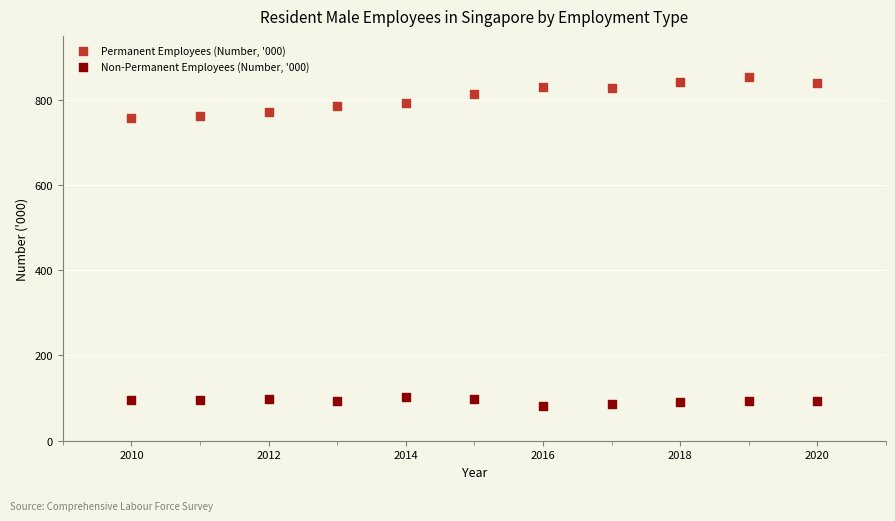

Across all data points, what is the range of X values (max minus min)?

10.0